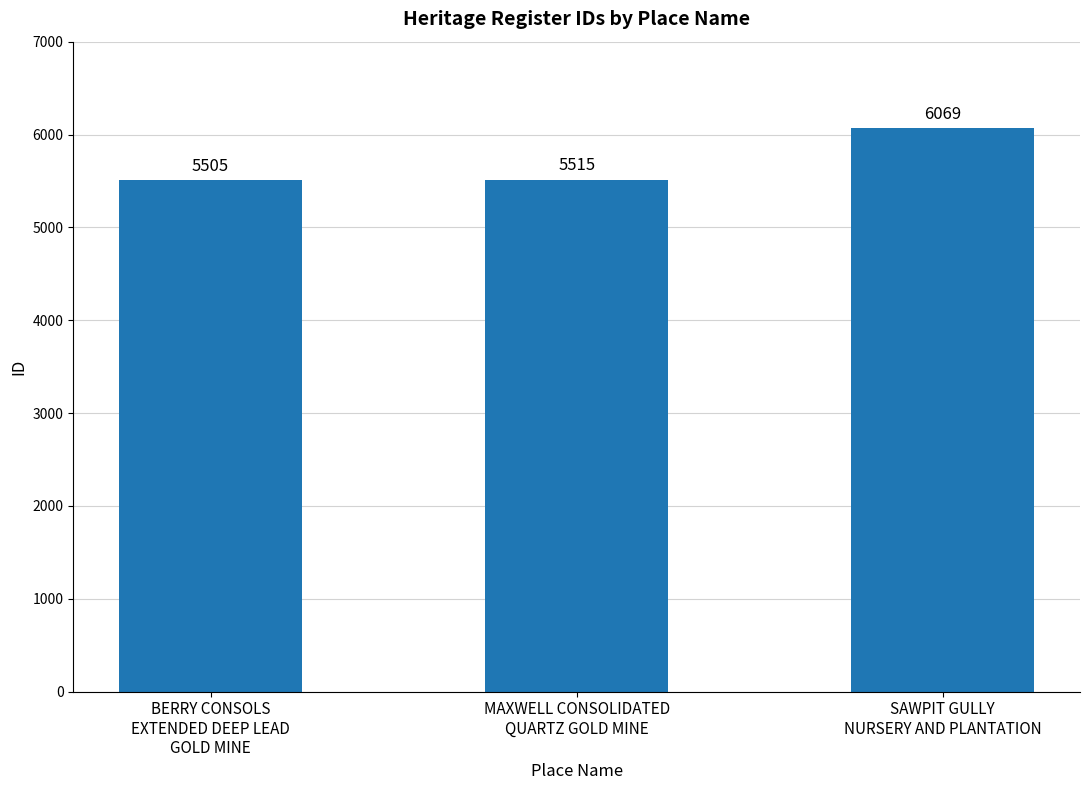

How many series are shown in this chart?

1